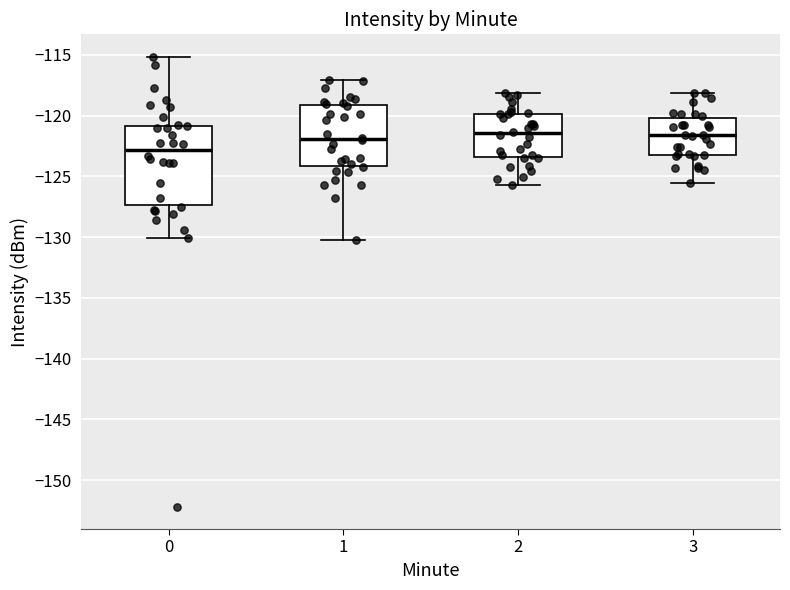

Comparing the boxes themselves (not the whiskers), which one is the tallest?

0